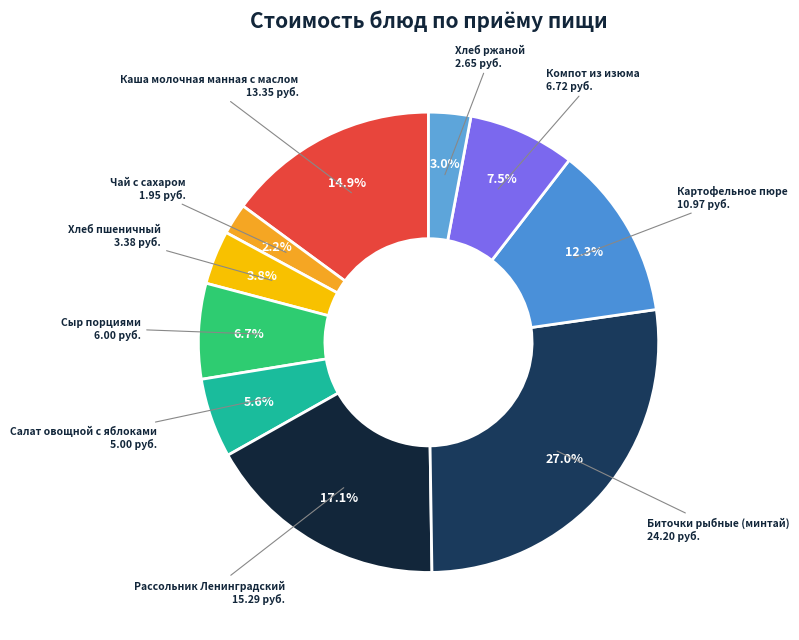

How many segments does this pie chart have?

10